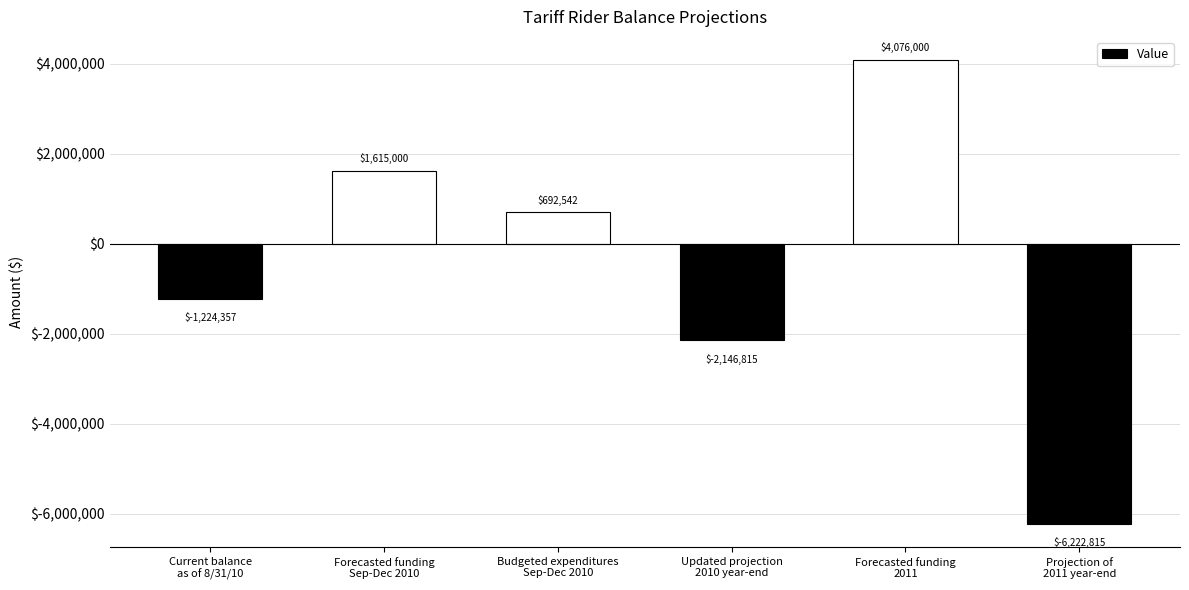

What is the value of the 2nd bar from the left?

1615000.0